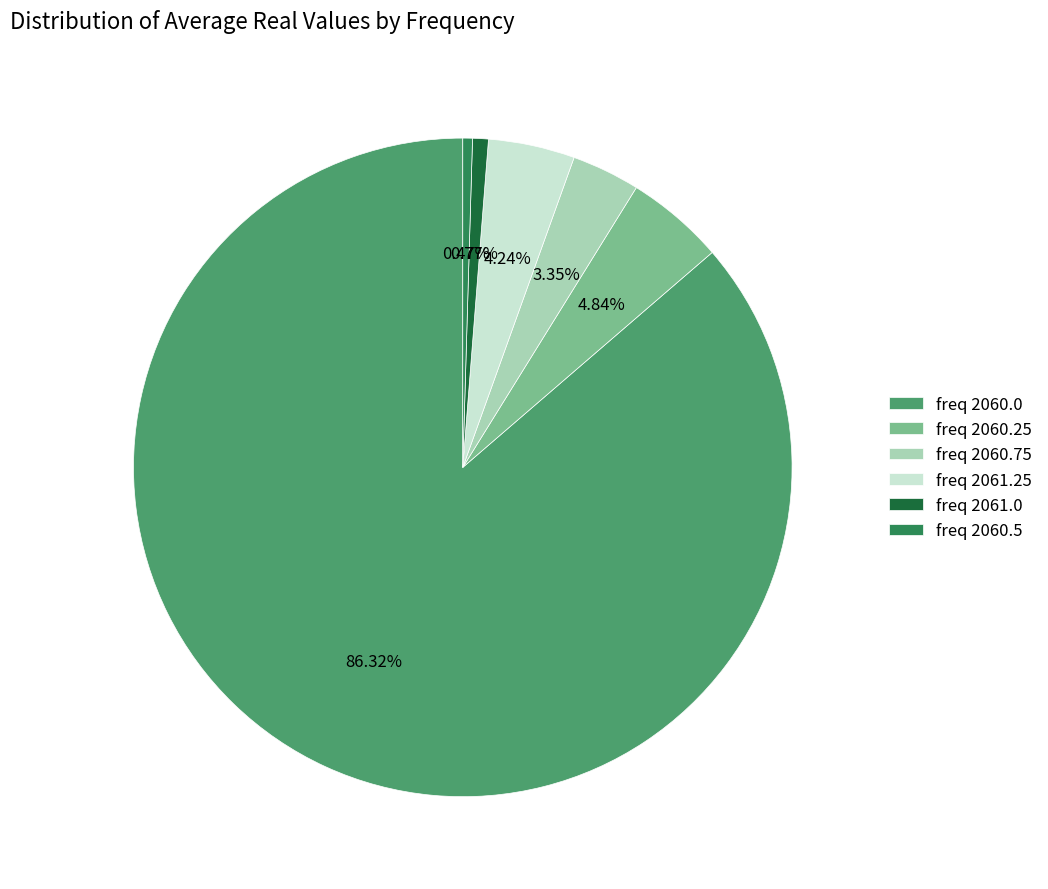

Which category accounts for the majority?

freq 2060.0